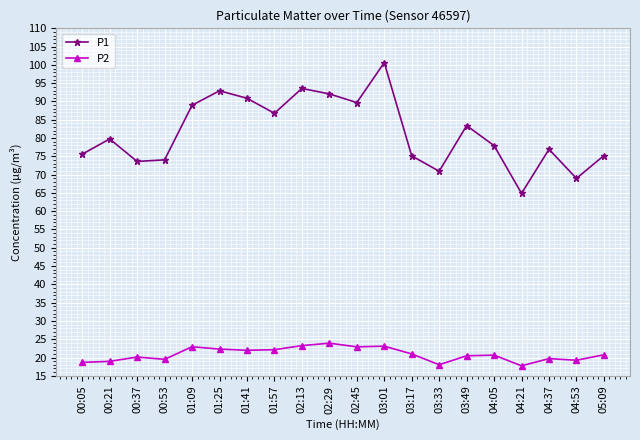

What position from the left is 01:09?

5